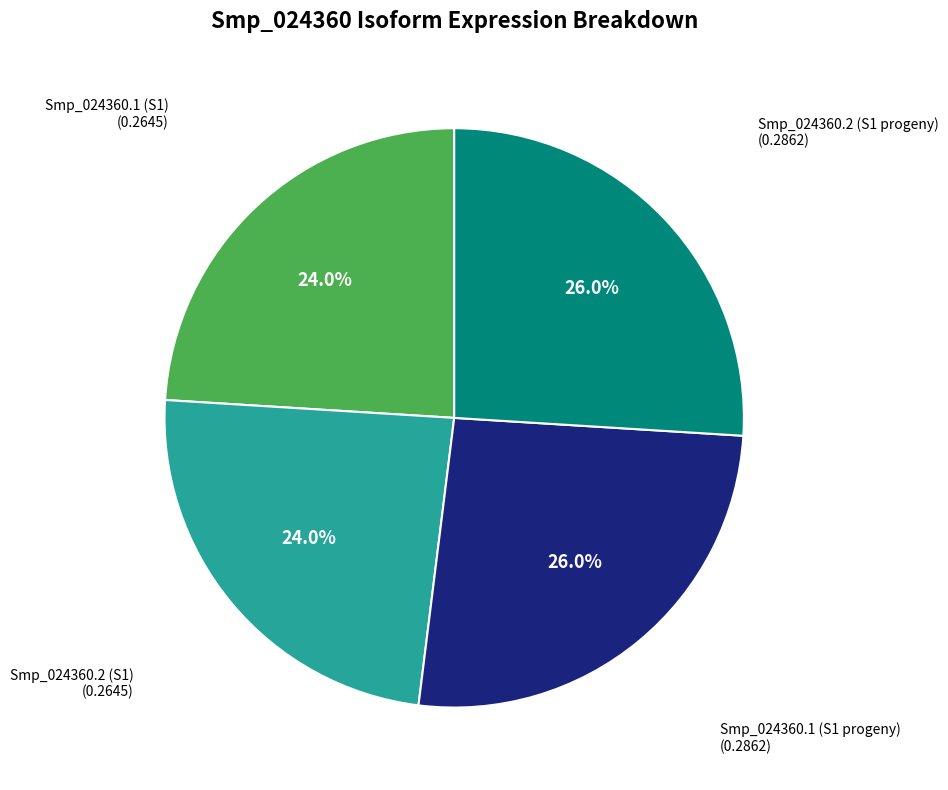

Is there any slice that represents more than half of the pie?

No